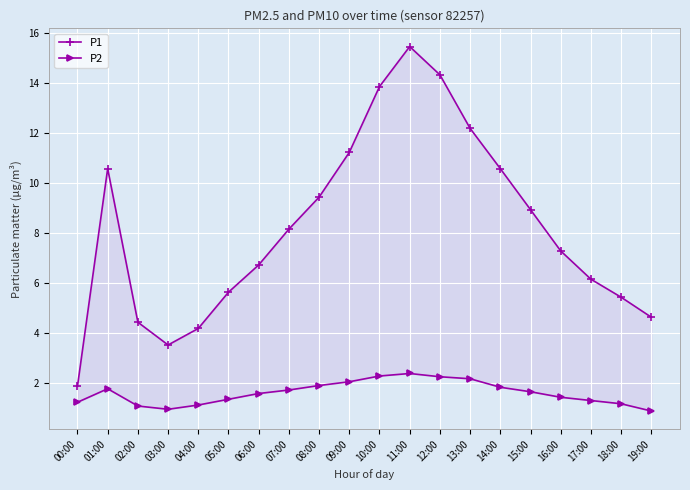

True or false: P1 has a value of 8.5 at 12:00.

False